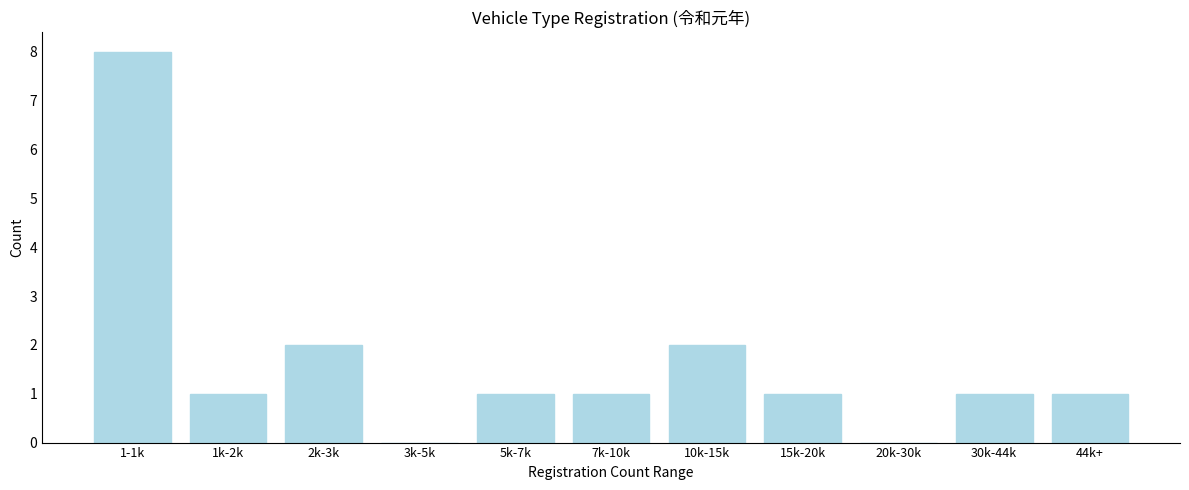

Reading left to right, extract all data points from this chart.

1-1k=8	1k-2k=1	2k-3k=2	3k-5k=0	5k-7k=1	7k-10k=1	10k-15k=2	15k-20k=1	20k-30k=0	30k-44k=1	44k+=1